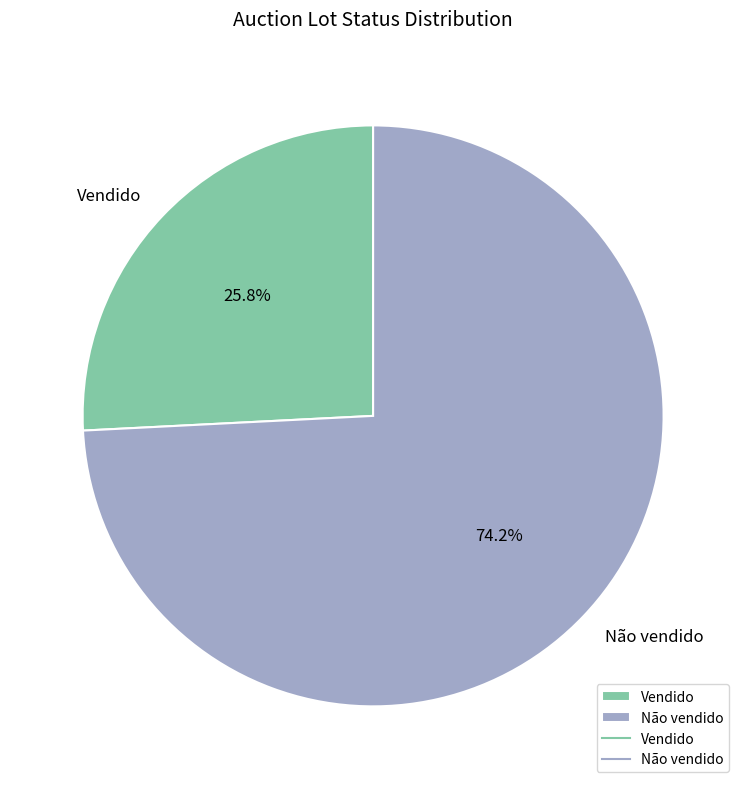

Rank the categories by value from highest to lowest.

Não vendido, Vendido